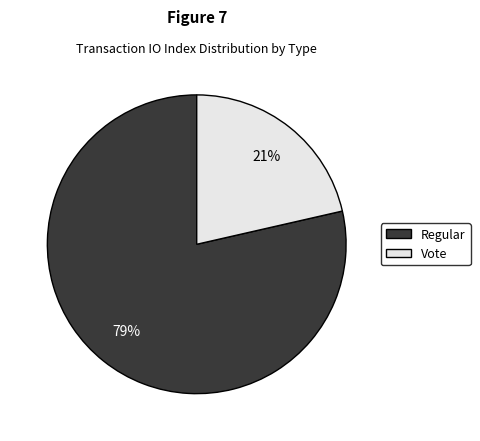

To the nearest percent, what portion does Vote represent?

21%